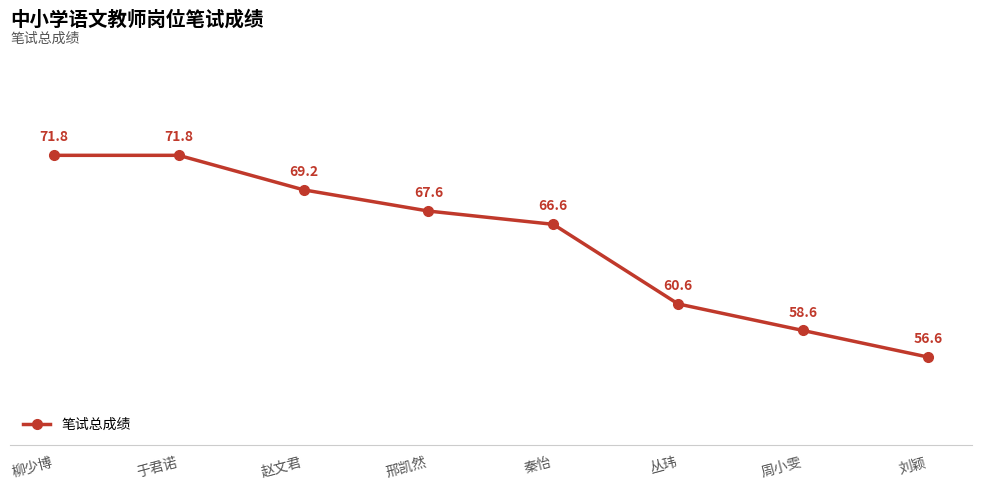

What position from the right is 秦怡?

4